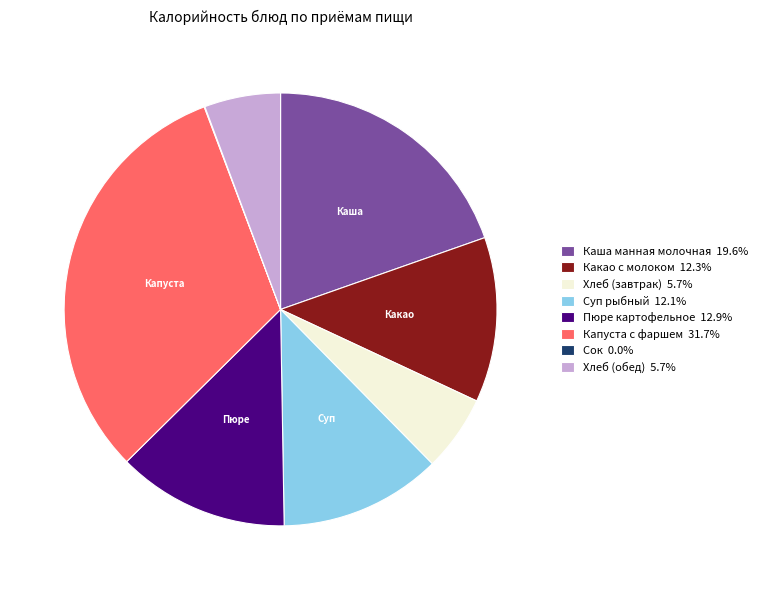

Does any single category account for the majority?

No